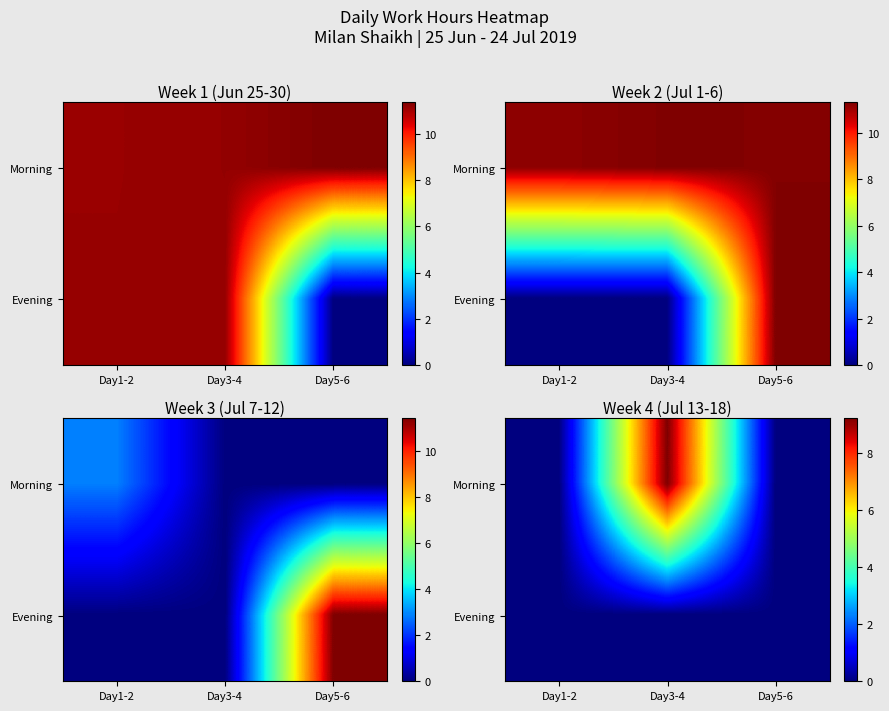

List the labels in order of Morning value, smallest first.

Day1-2, Day5-6, Day3-4